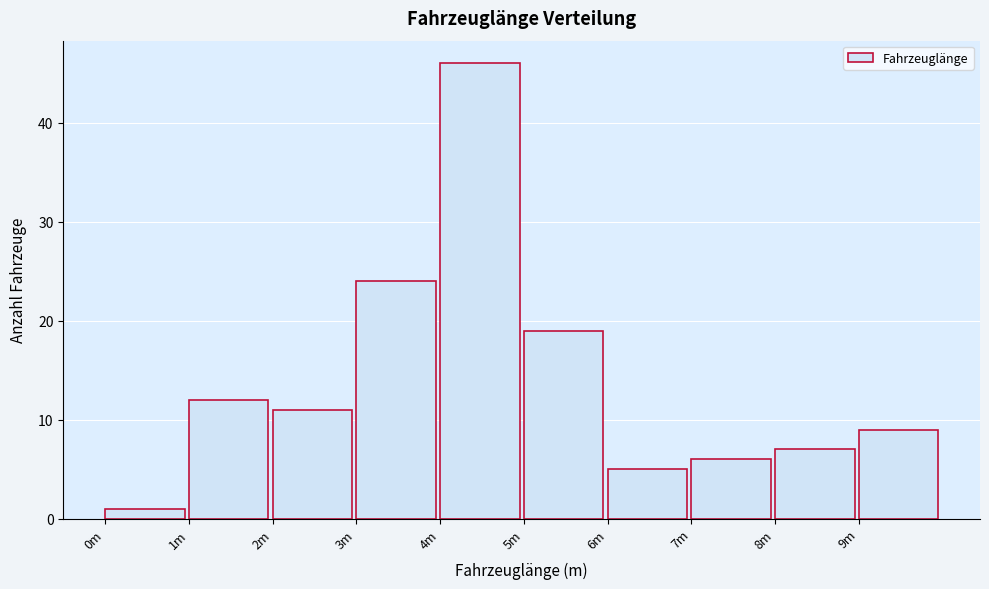

Reading left to right, transcribe all the data shown in this chart.

0m=1	1m=12	2m=11	3m=24	4m=46	5m=19	6m=5	7m=6	8m=7	9m=9